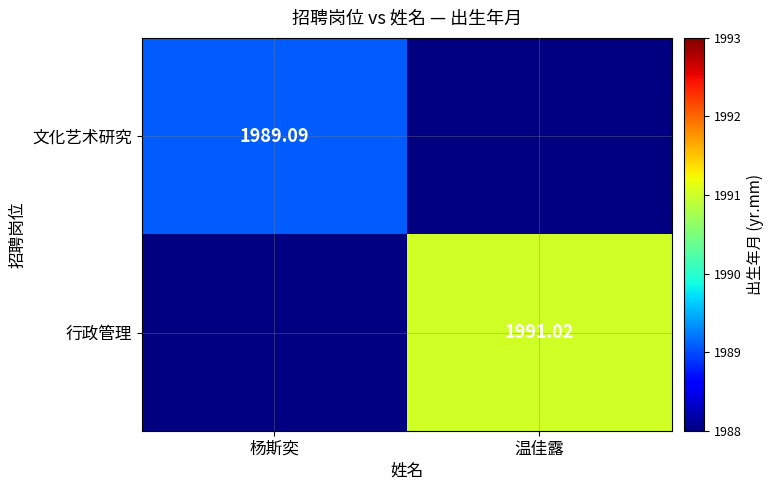

Is the value of 文化艺术研究 at 杨斯奕 greater than the value of 行政管理 at 杨斯奕?

Yes